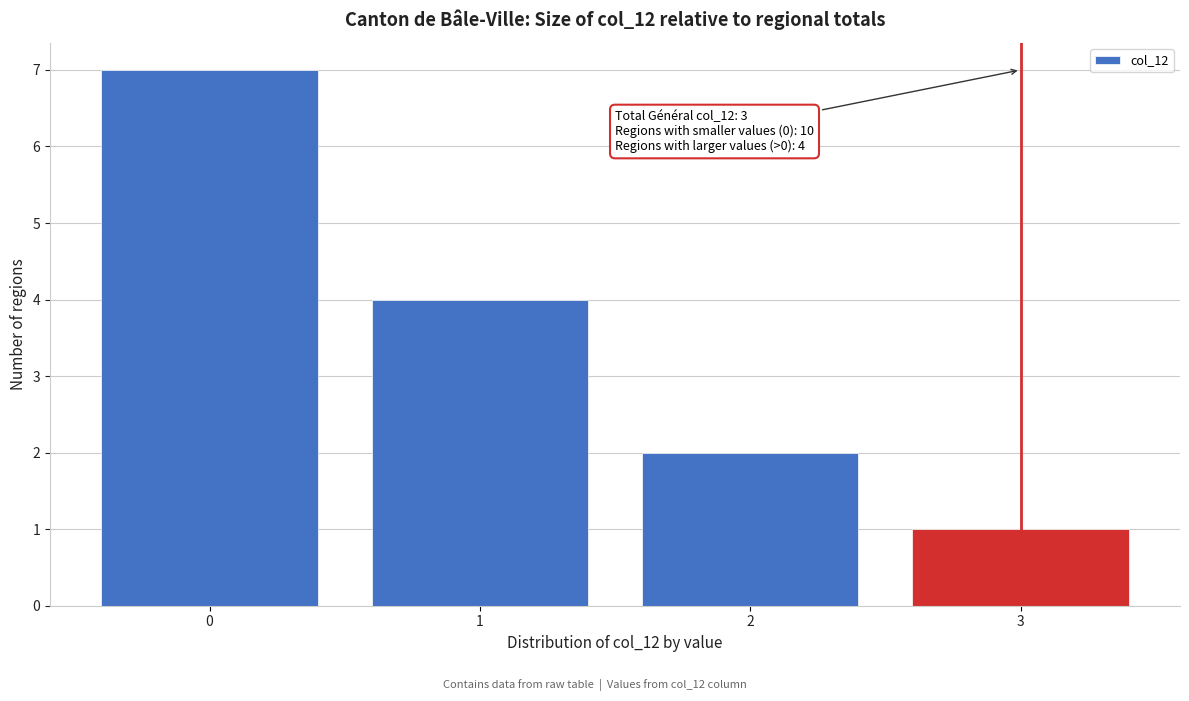

Which range on the x-axis has the tallest bar?

-0.5 to 0.5